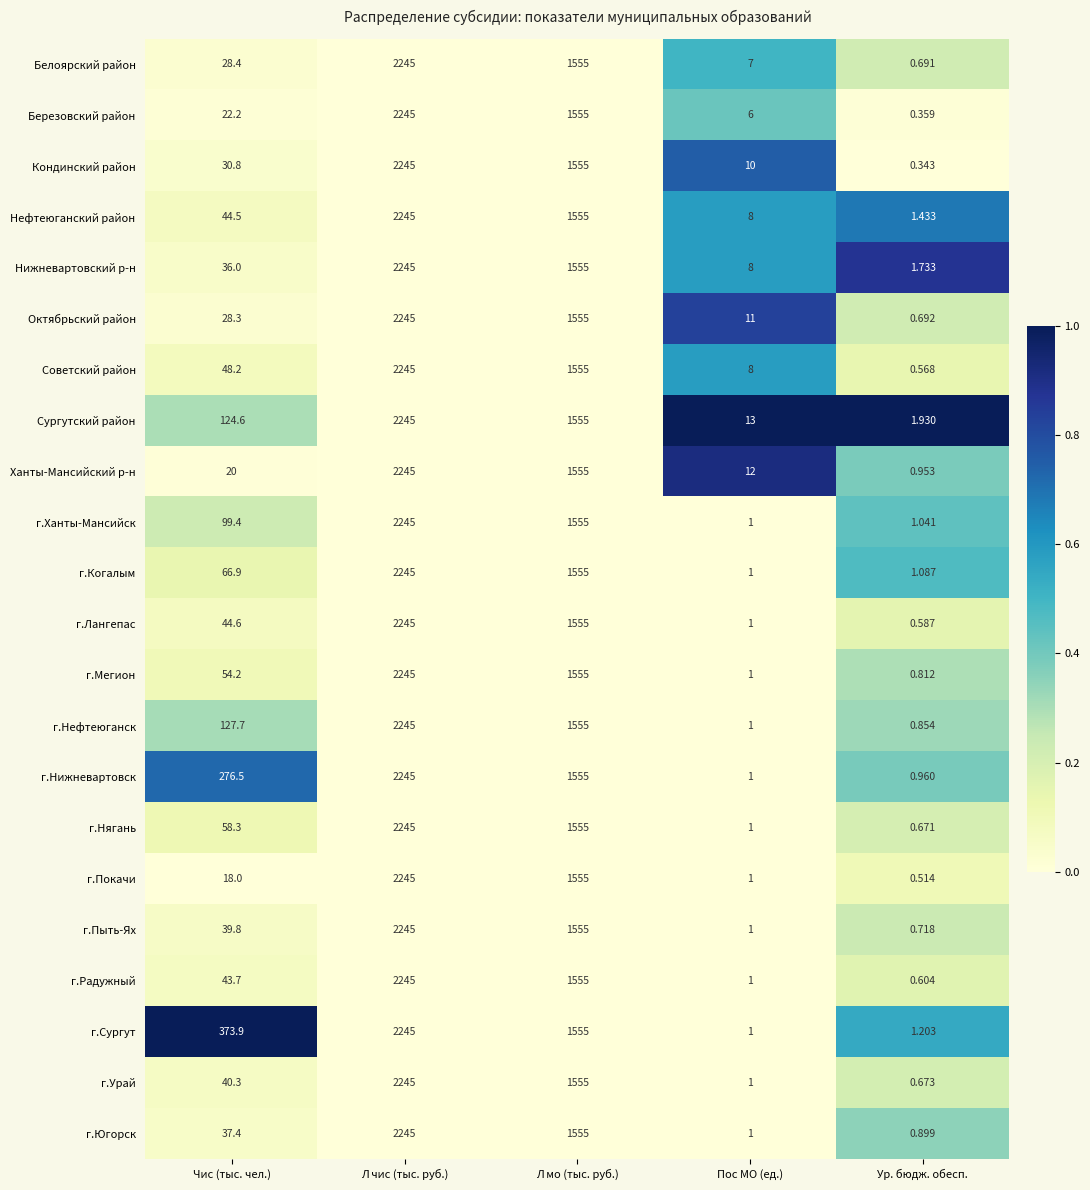

At which category is the sum across all series the highest?

Л чис (тыс. руб.)